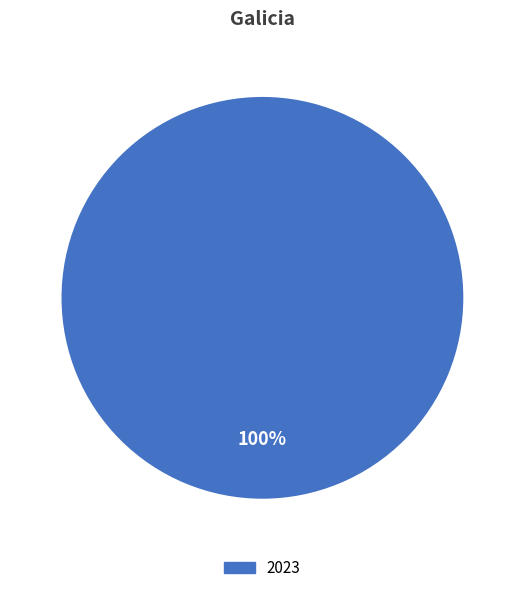

How many segments does this pie chart have?

1